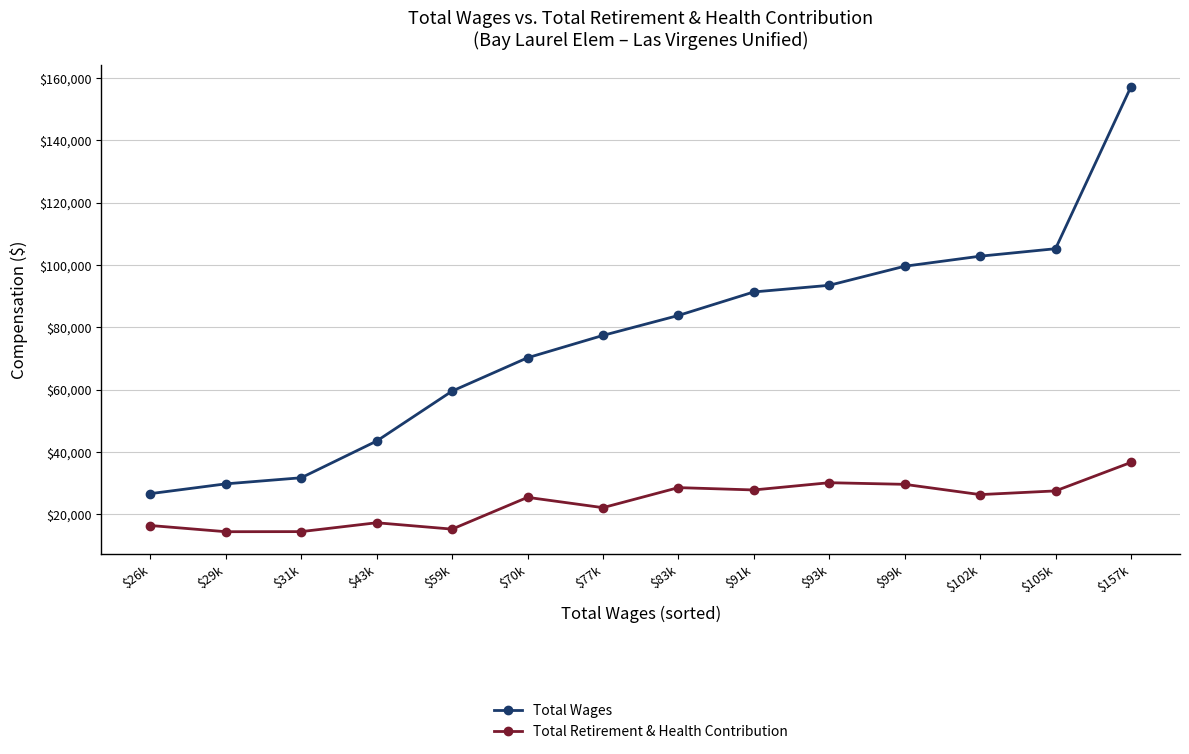

What is the total value across all series at $105k?

132654